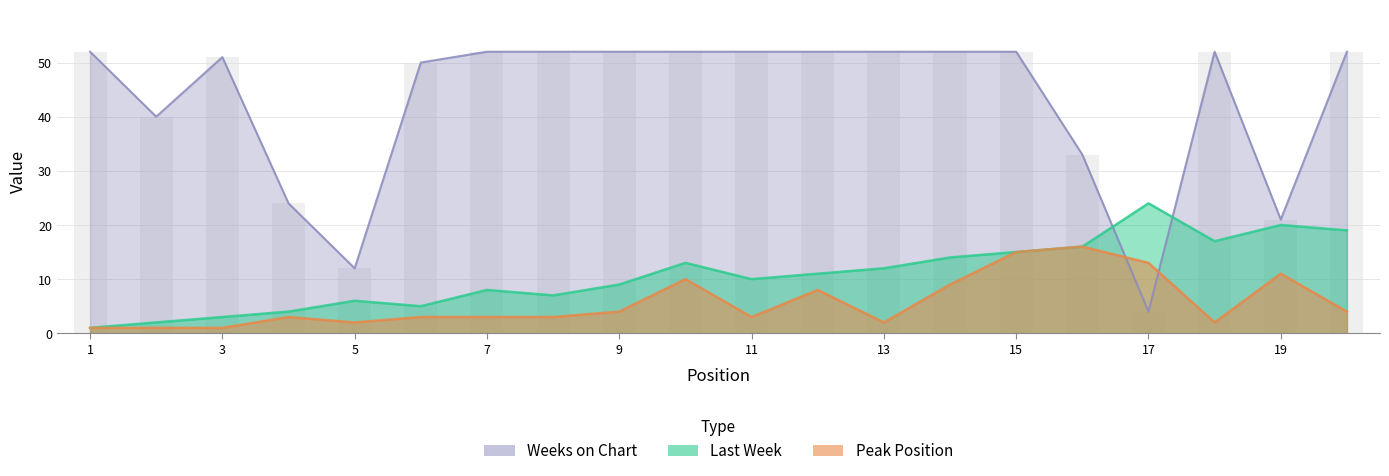

Which series has the largest total across all categories?

Weeks on Chart